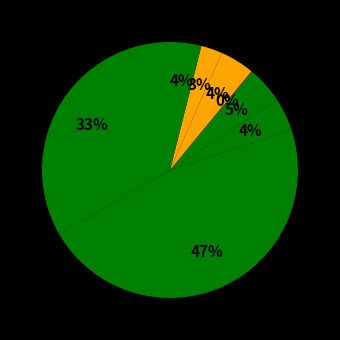

Which slice is the smallest?

AGROVISIÓN